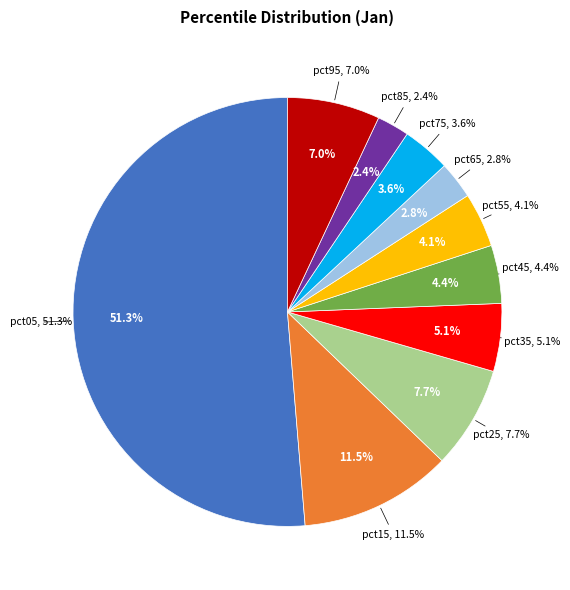

To the nearest percent, what is the difference between the pct55 and pct65 slice percentages?

1%